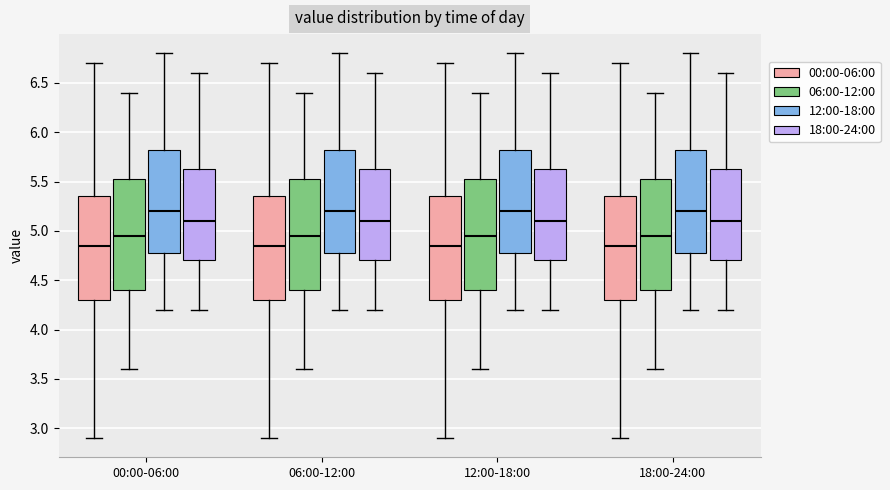

Where is the upper edge of the box for 00:00-06:00 (06:00-12:00) on the y-axis? The values are not printed on the chart, so give them approximately, as read against the axis.

5.55